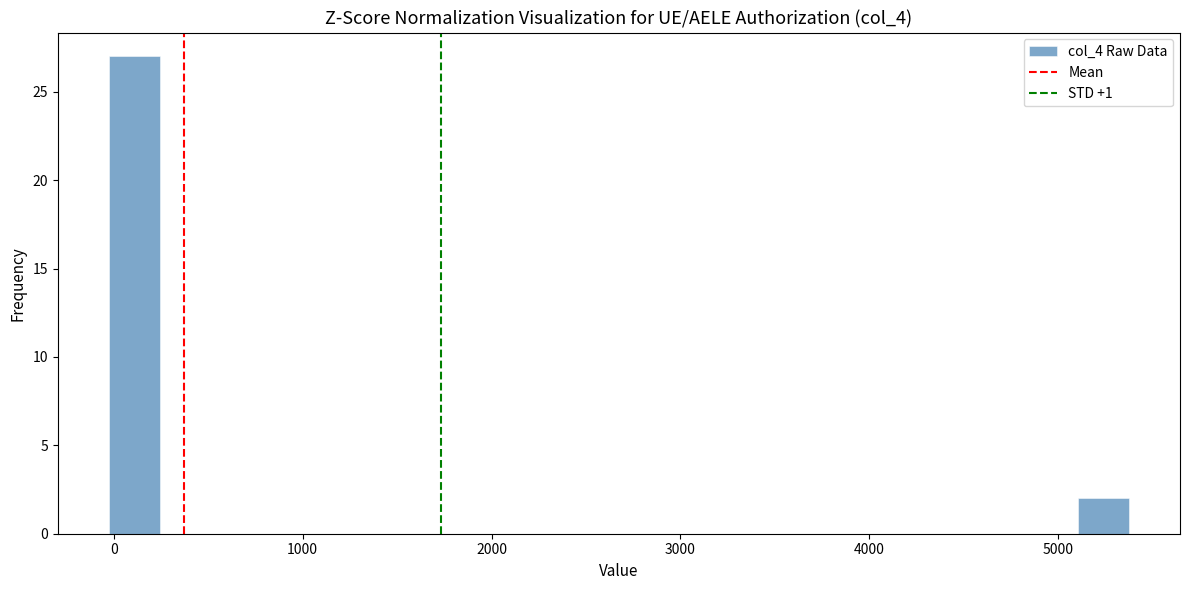

Around what value on the x-axis is the tallest bar? Give the approximate position of its centre, as read against the axis.

100